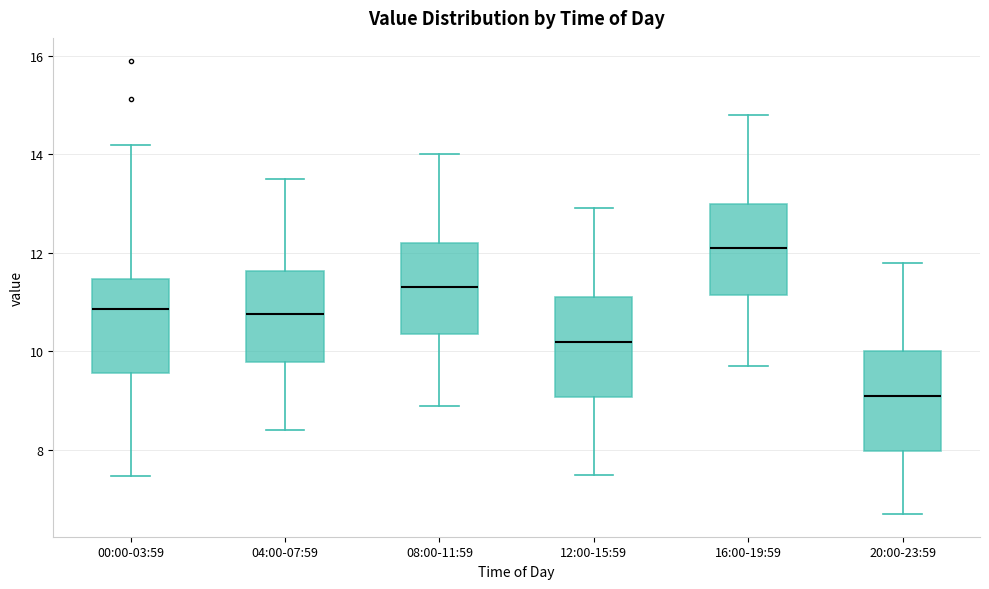

Reading left to right, transcribe this box plot: for each box, give where its median line is, the range the box spans, and where its two whiskers end, as read against the y-axis. The values are not printed on the chart, so give them approximately, as read against the axis.

00:00-03:59: median 10.8, box 9.6 to 11.4, whiskers 7.4 to 14.2
04:00-07:59: median 10.8, box 9.8 to 11.6, whiskers 8.4 to 13.6
08:00-11:59: median 11.4, box 10.4 to 12.2, whiskers 9.0 to 14.0
12:00-15:59: median 10.2, box 9.0 to 11.2, whiskers 7.6 to 13.0
16:00-19:59: median 12.2, box 11.2 to 13.0, whiskers 9.8 to 14.8
20:00-23:59: median 9.2, box 8.0 to 10.0, whiskers 6.8 to 11.8